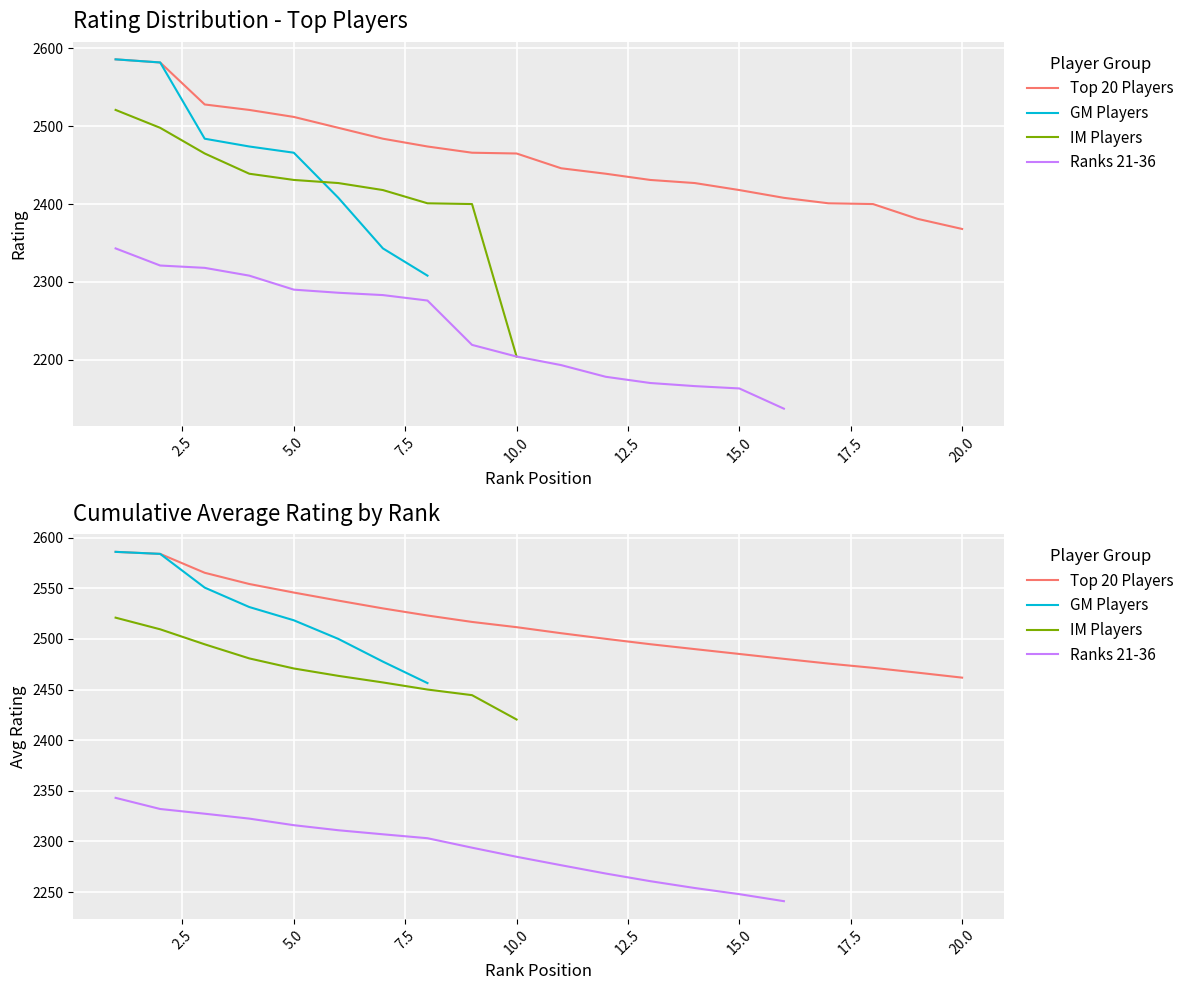

Is this an area chart (filled region under the line)?

No